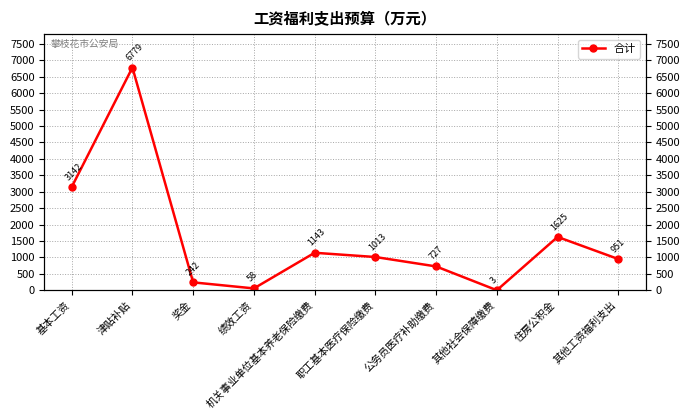

The value at 其他工资福利支出 is 398.8. True or false?

False